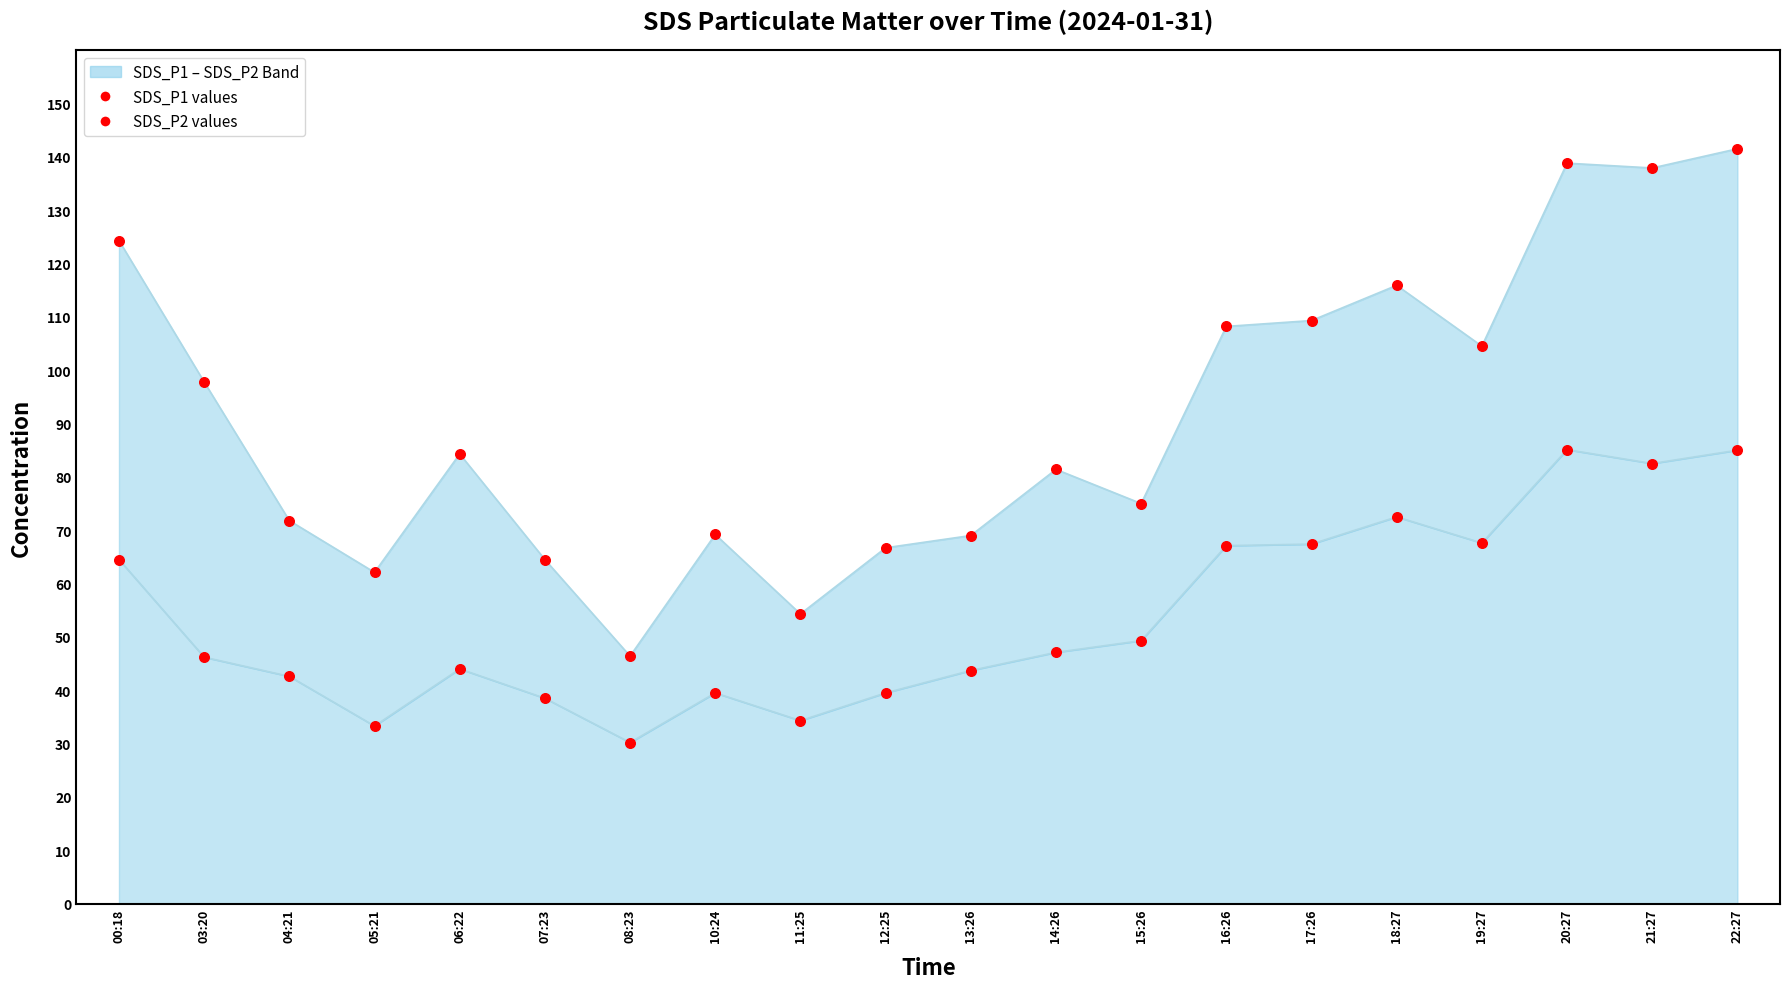

What is the total value across all series at 18:27?

188.4